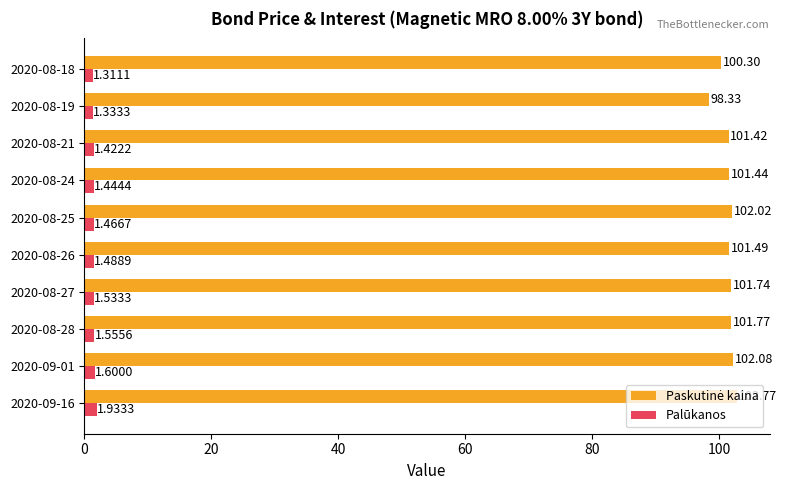

List the labels in order of Palūkanos value, smallest first.

2020-08-18, 2020-08-19, 2020-08-21, 2020-08-24, 2020-08-25, 2020-08-26, 2020-08-27, 2020-08-28, 2020-09-01, 2020-09-16